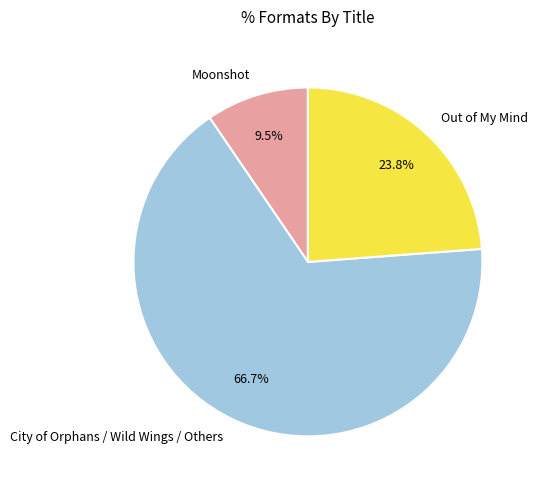

How many segments does this pie chart have?

3